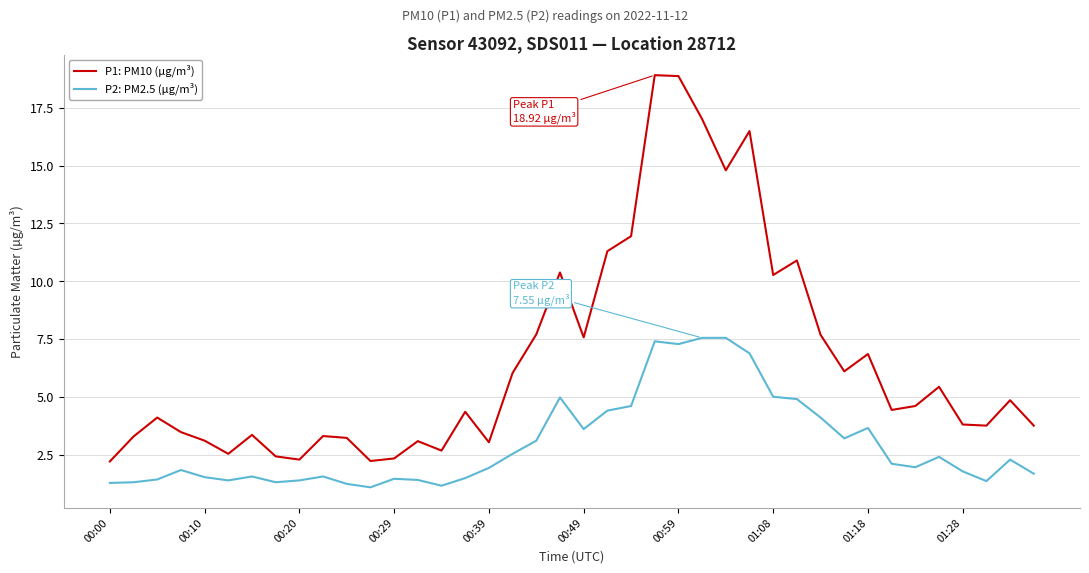

True or false: P2: PM2.5 (µg/m³) and P1: PM10 (µg/m³) cross at least once.

False